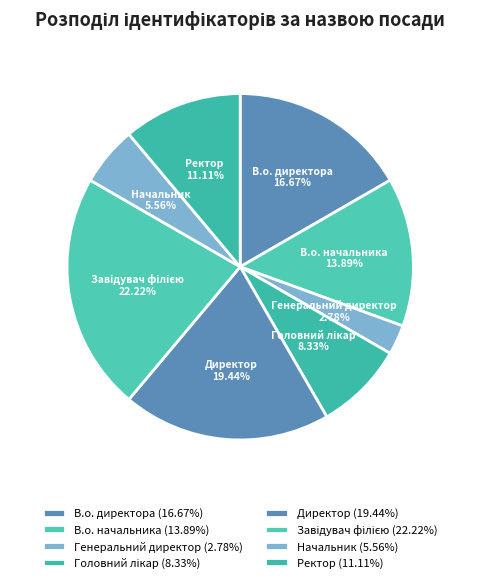

Is there a majority slice in this chart?

No